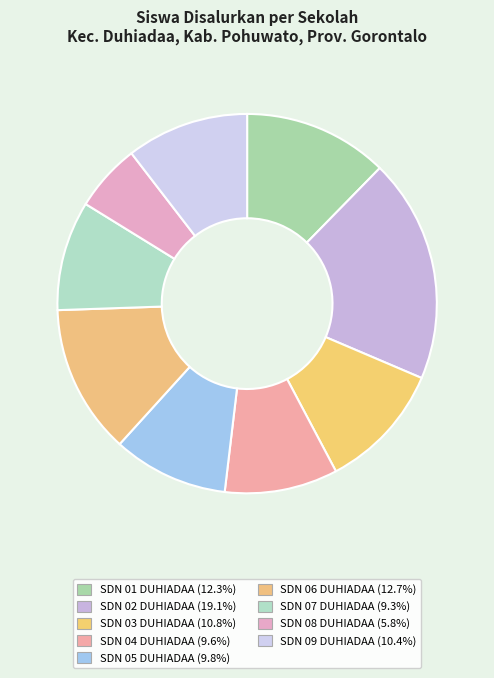

How many segments does this pie chart have?

9